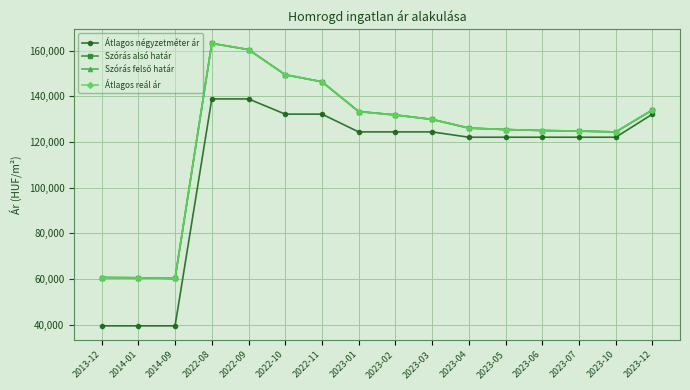

The Átlagos négyzetméter ár series shows 53089 at 2014-09. True or false?

False